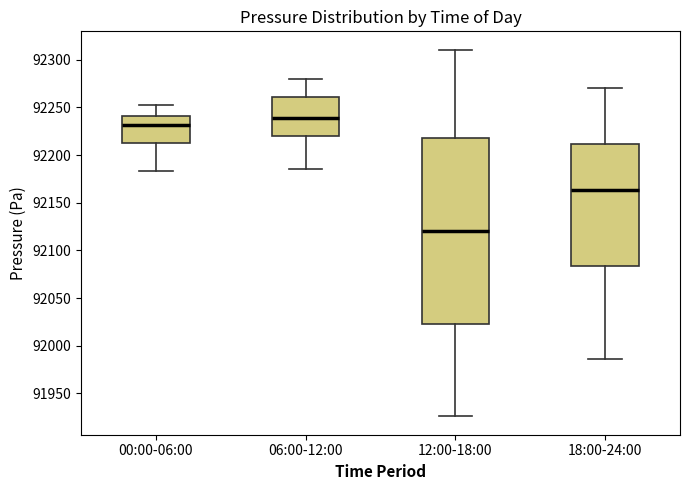

Which box has the highest median line?

06:00-12:00